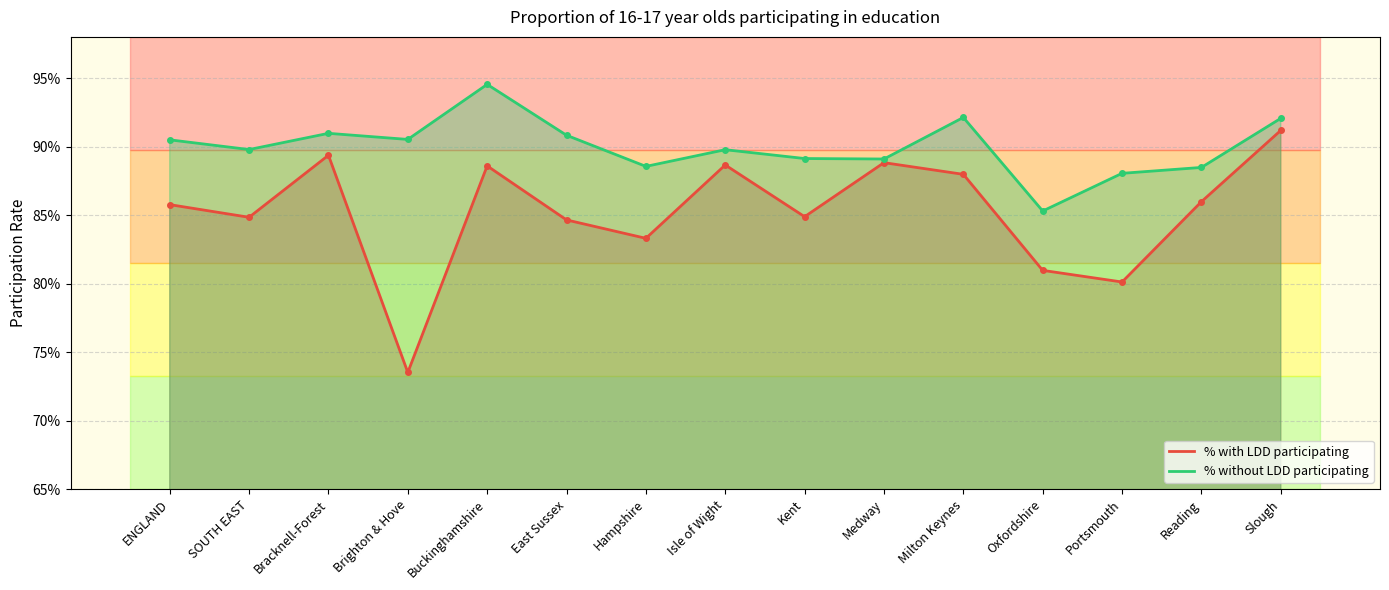

Where is % without LDD participating nearest to the value 0?

Oxfordshire